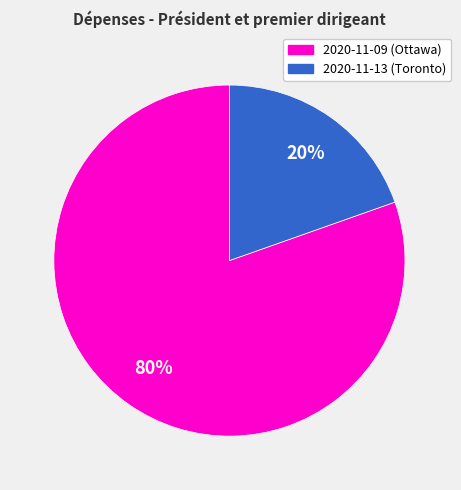

How many slices are in this pie chart?

2